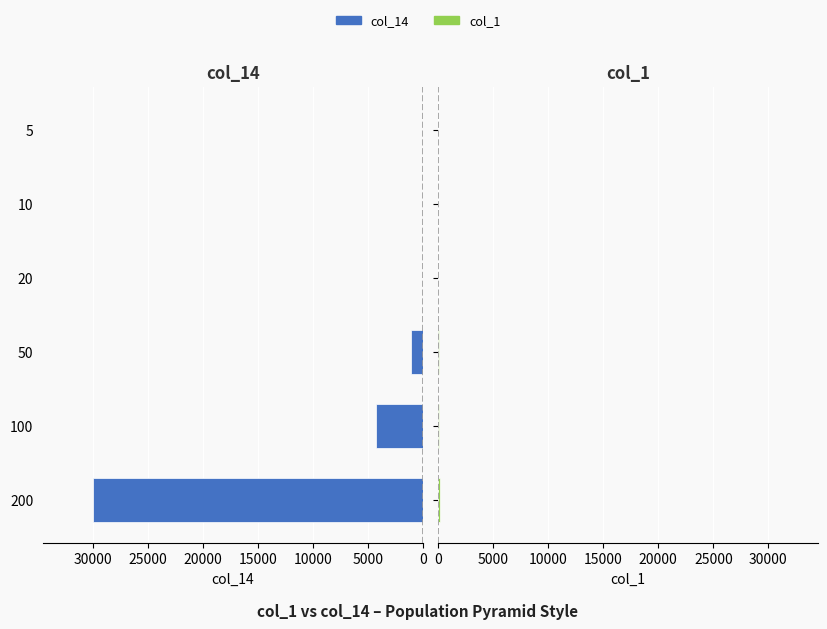

How many values in the col_1 series are below 50?

3